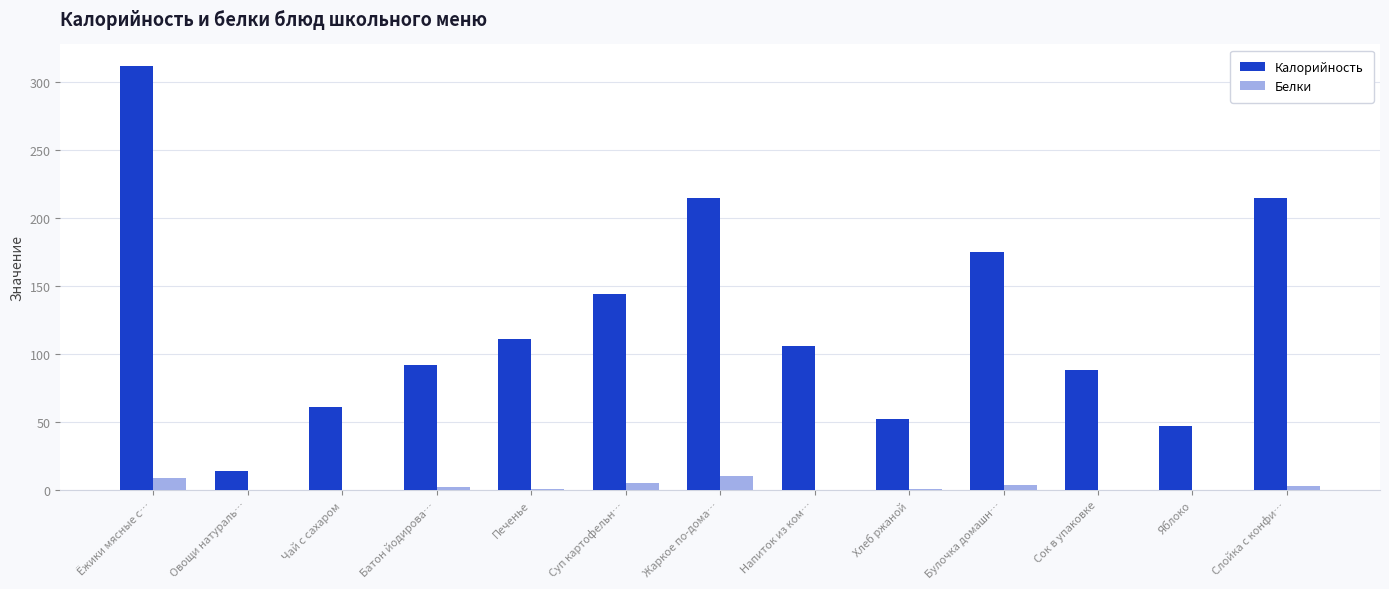

What is the sum of the Калорийность values at Суп картофельн… and Овощи натураль…?

158